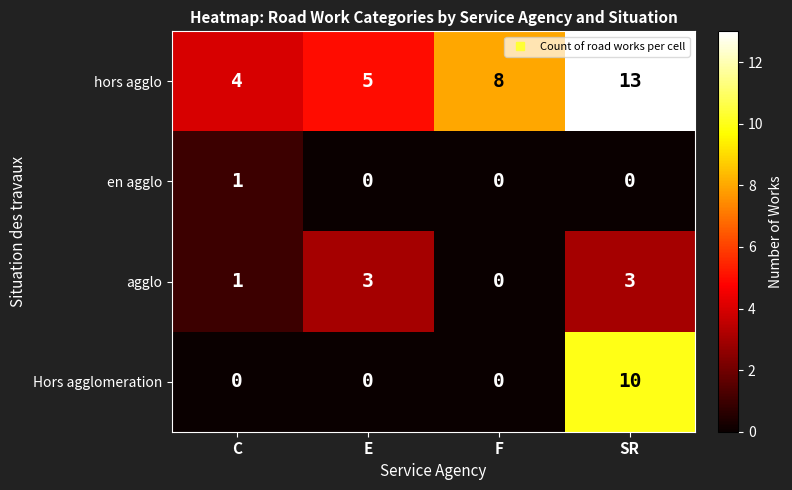

Is it true that agglo equals 2 at F?

False